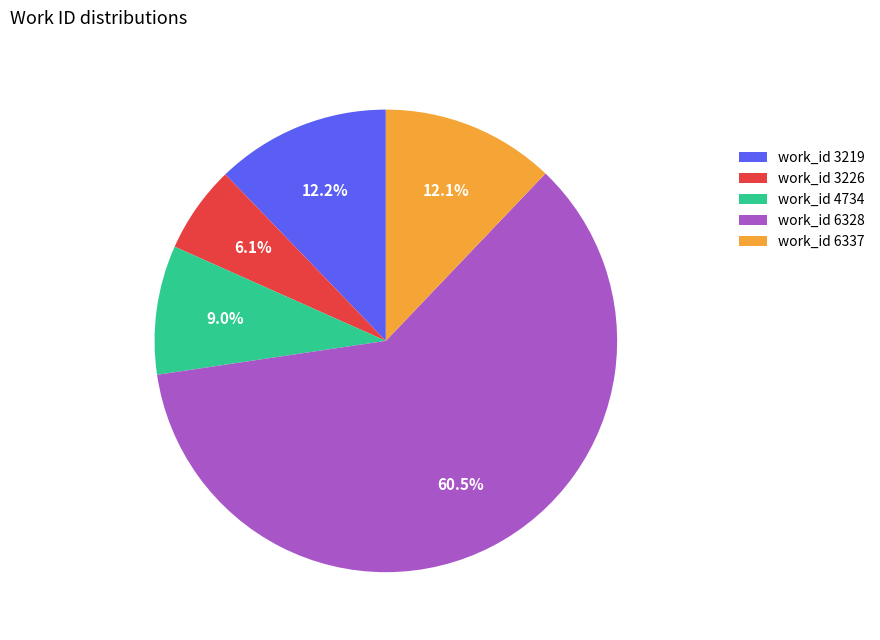

Approximately how many times larger is the value at work_id 3226 compared to work_id 6337?

0.5